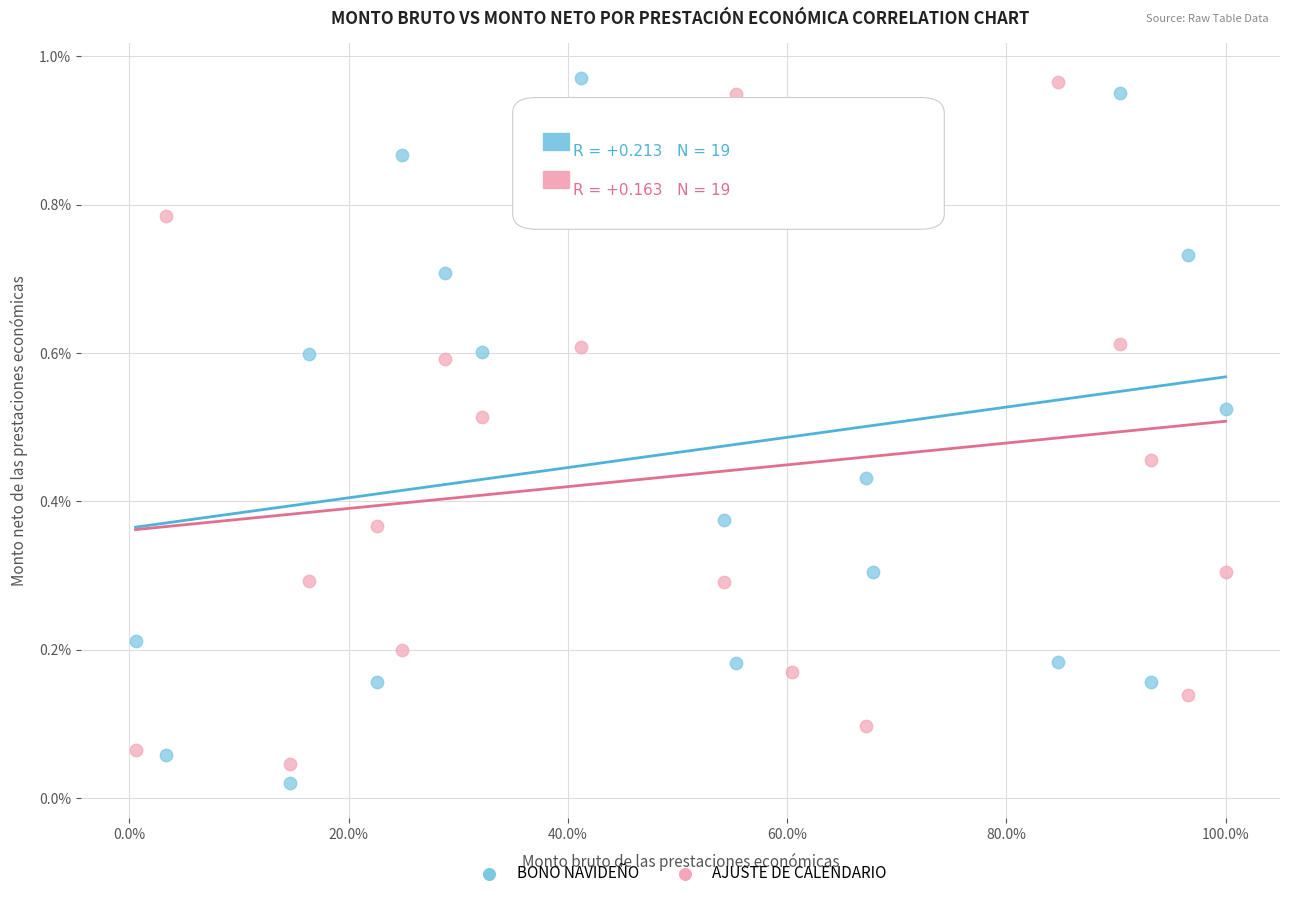

Which series has the largest Y range (max minus min)?

BONO NAVIDEÑO